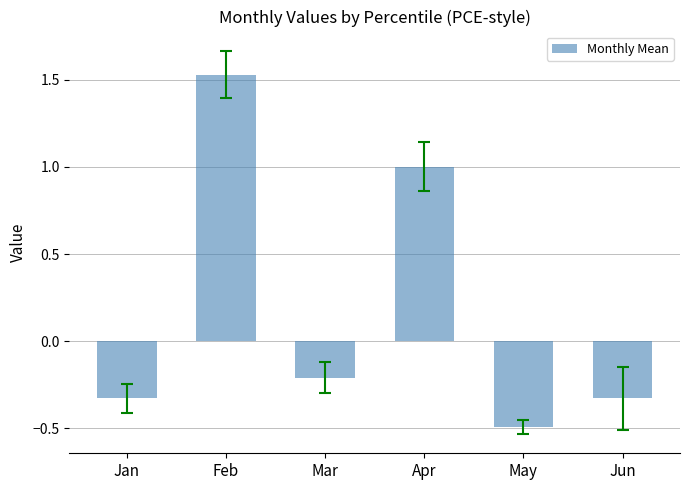

At which category does the chart reach its minimum across all series?

May